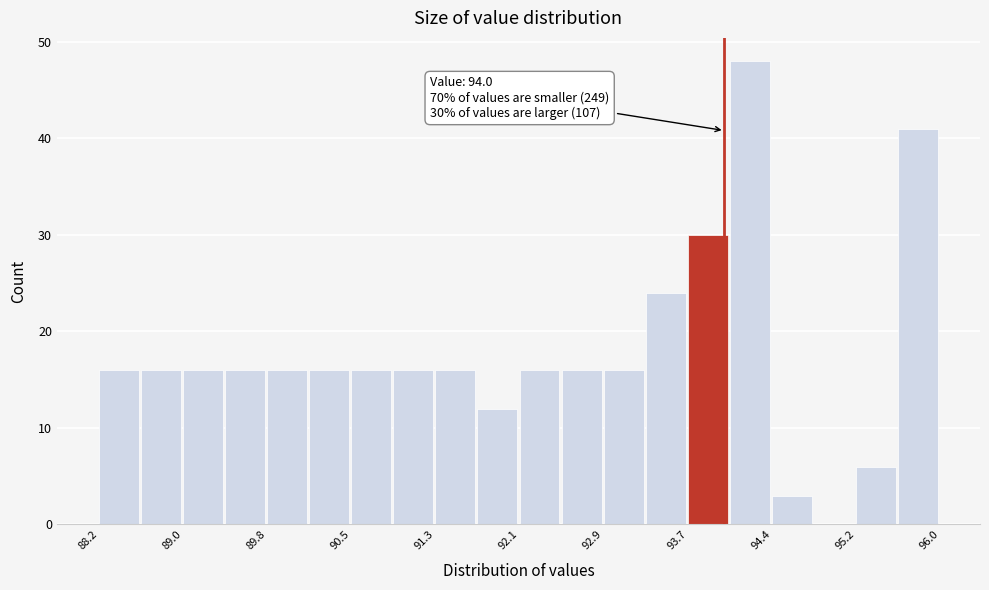

Read against the x-axis, roughly where is the centre of the tallest bar?

94.2